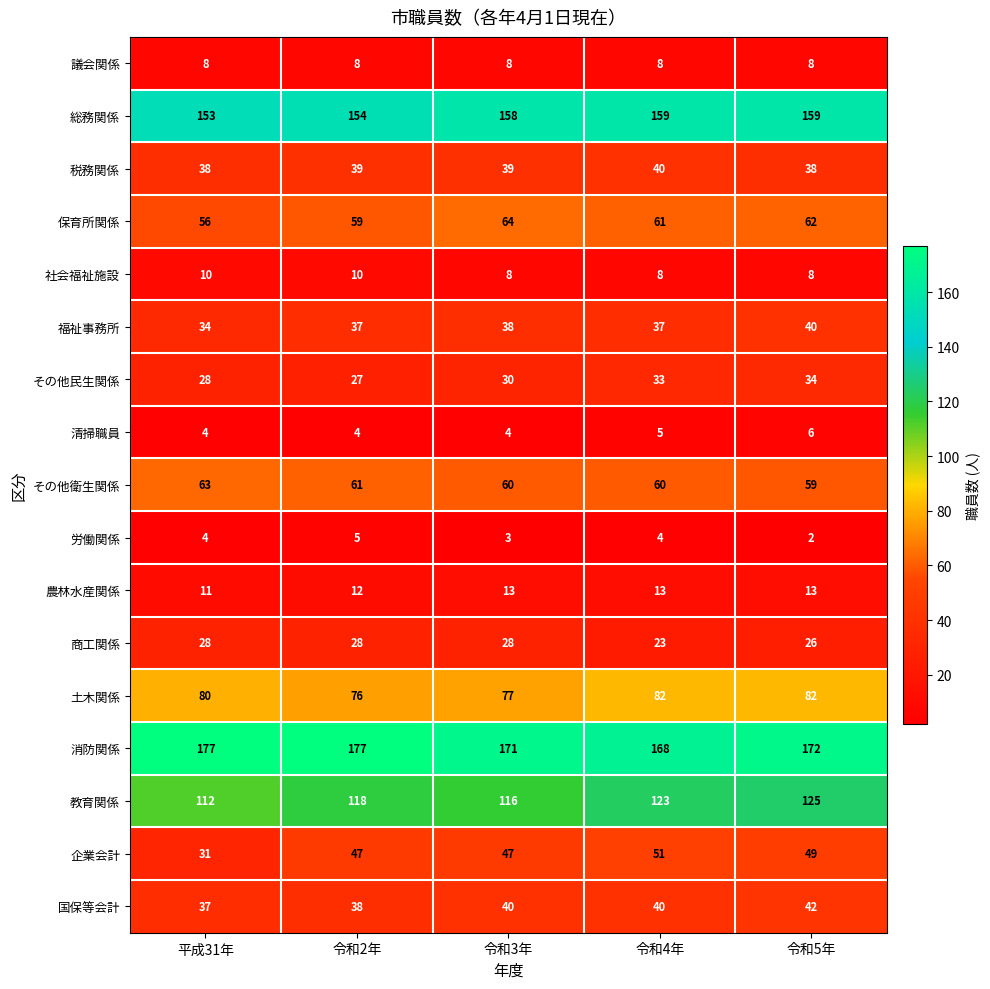

List the labels in order of その他民生関係 value, largest first.

令和5年, 令和4年, 令和3年, 平成31年, 令和2年